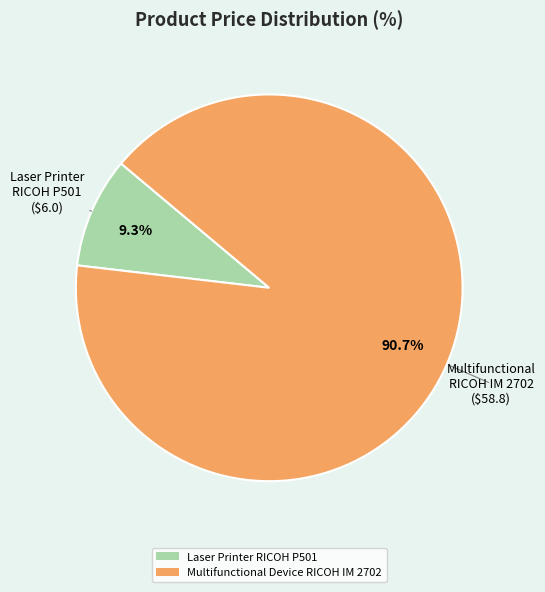

Which category has the biggest portion of the pie?

Multifunctional Device RICOH IM 2702